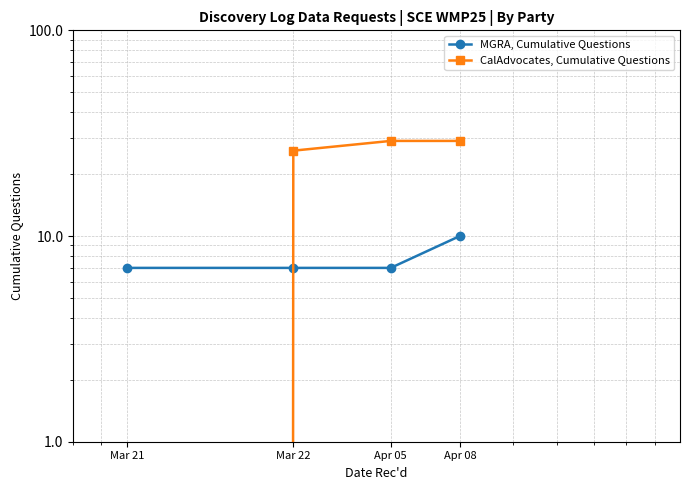

Reading left to right, what are all the values shown in this chart?

MGRA, Cumulative Questions: 7	7	7	10
CalAdvocates, Cumulative Questions: 0	26	29	29